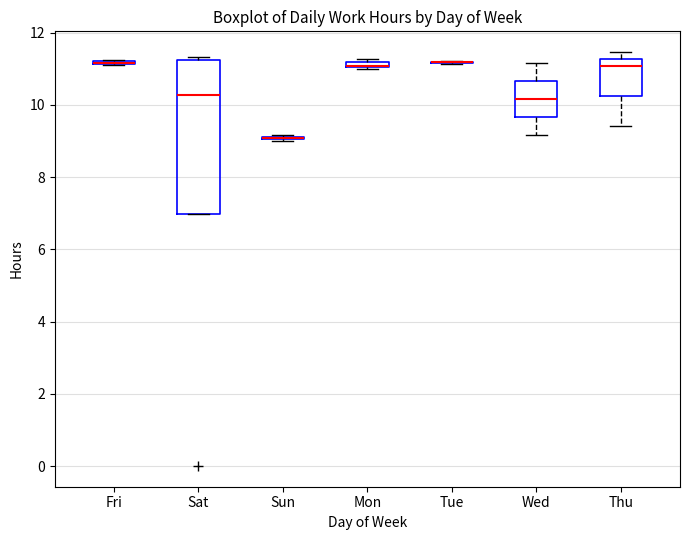

Comparing the boxes themselves (not the whiskers), which one is the tallest?

Sat